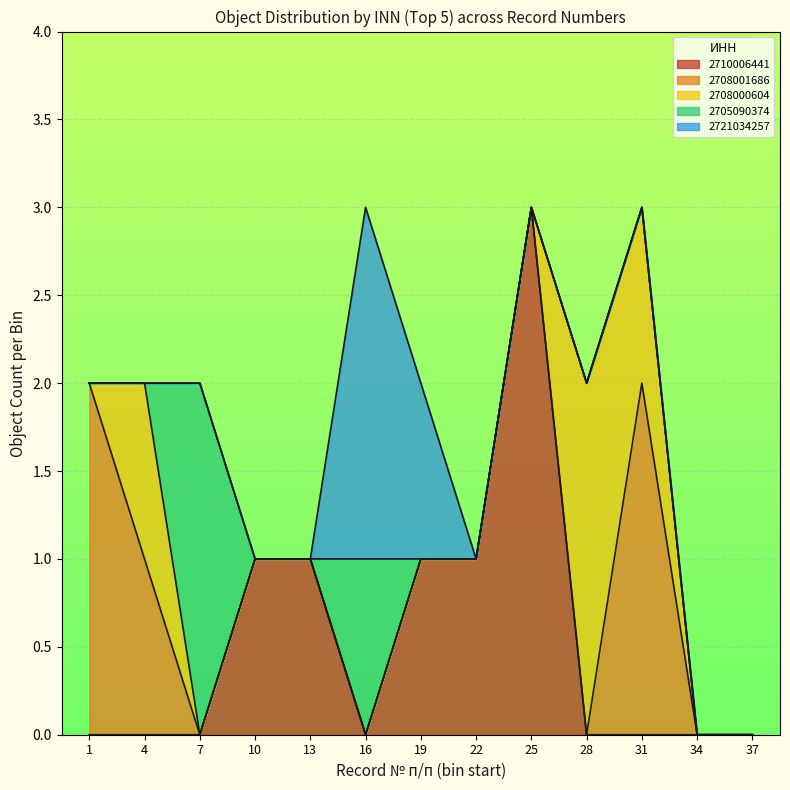

What is the sum of all values?

29